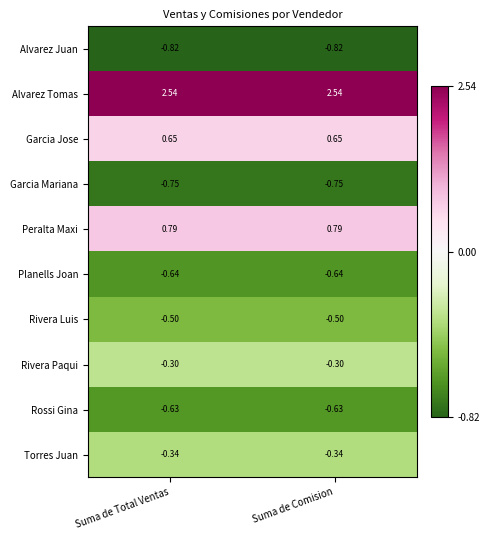

What is the difference between the highest and lowest values at Suma de Comision?

3.4